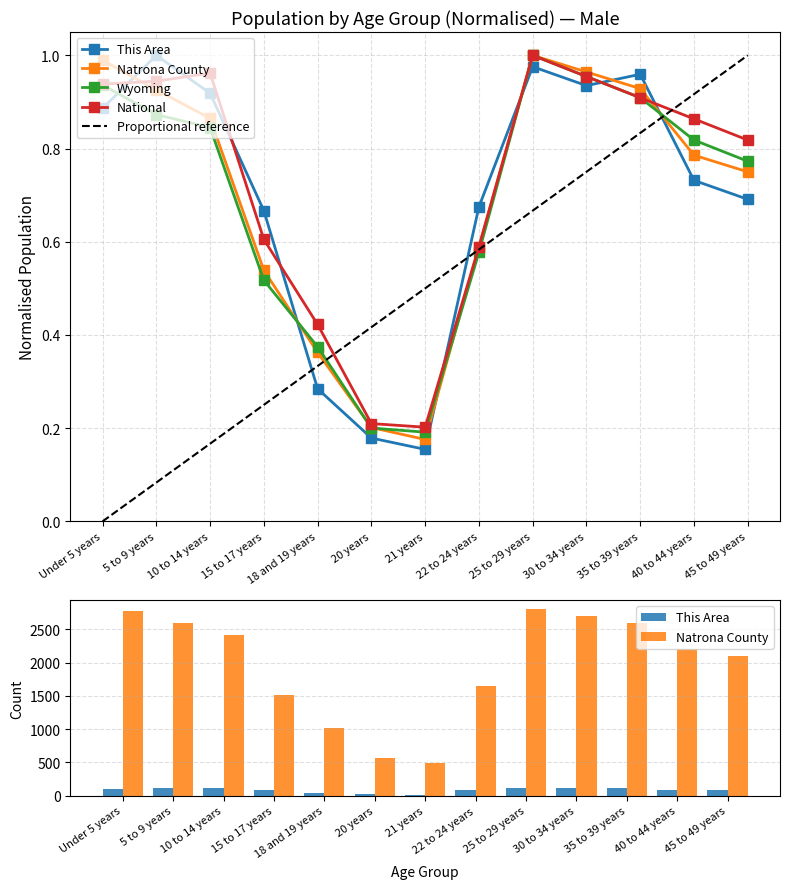

What is the value of the Wyoming bar at the 11th from the left?

0.9